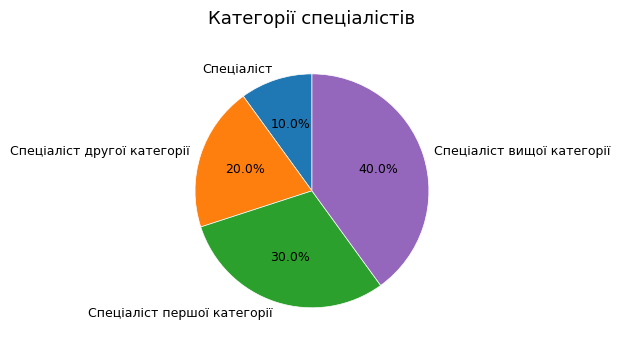

How much of the chart is everything except Спеціаліст другої категорії?

80.0%